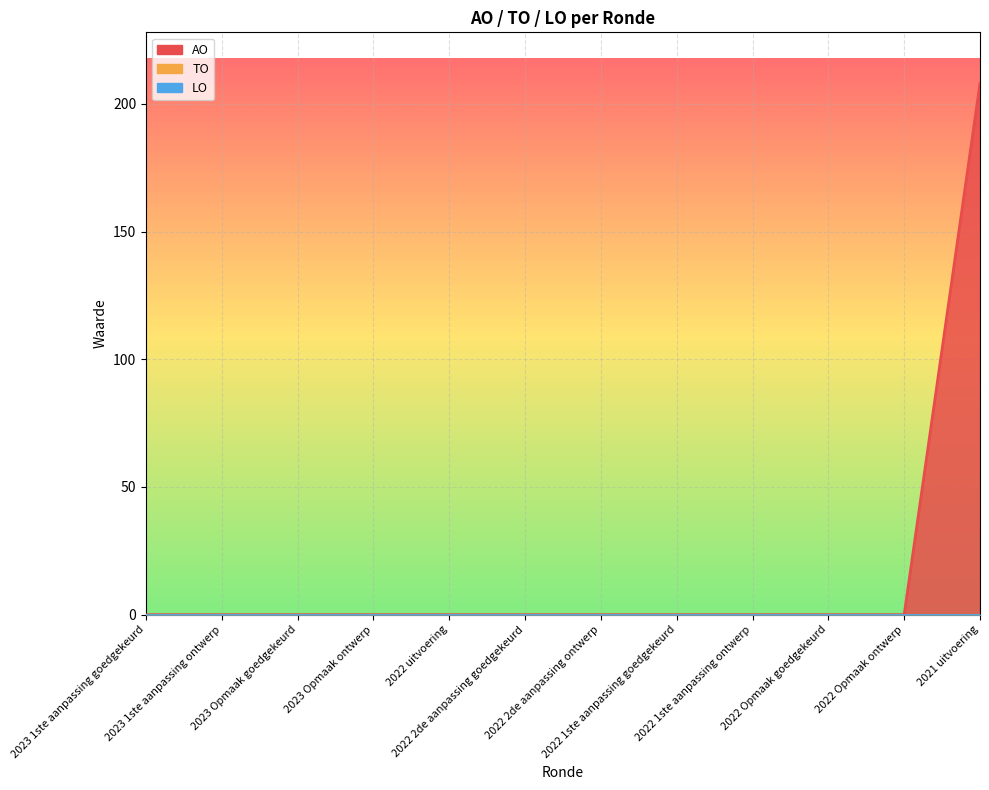

Which series has the widest spread of values?

AO